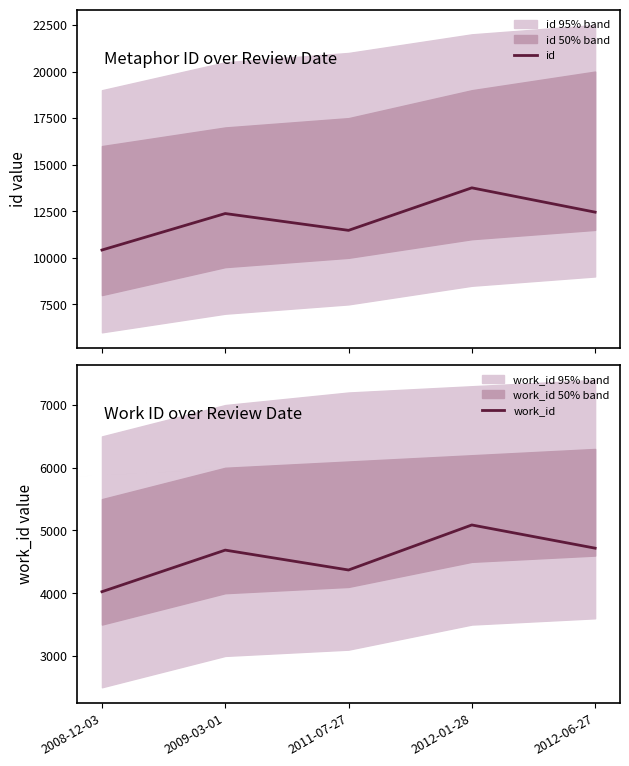

At which label does id first exceed 12378?

2012-01-28